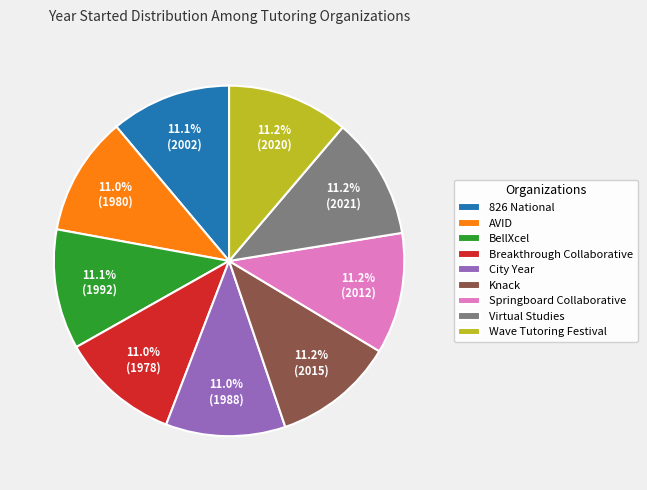

Count the number of slices in the pie.

9